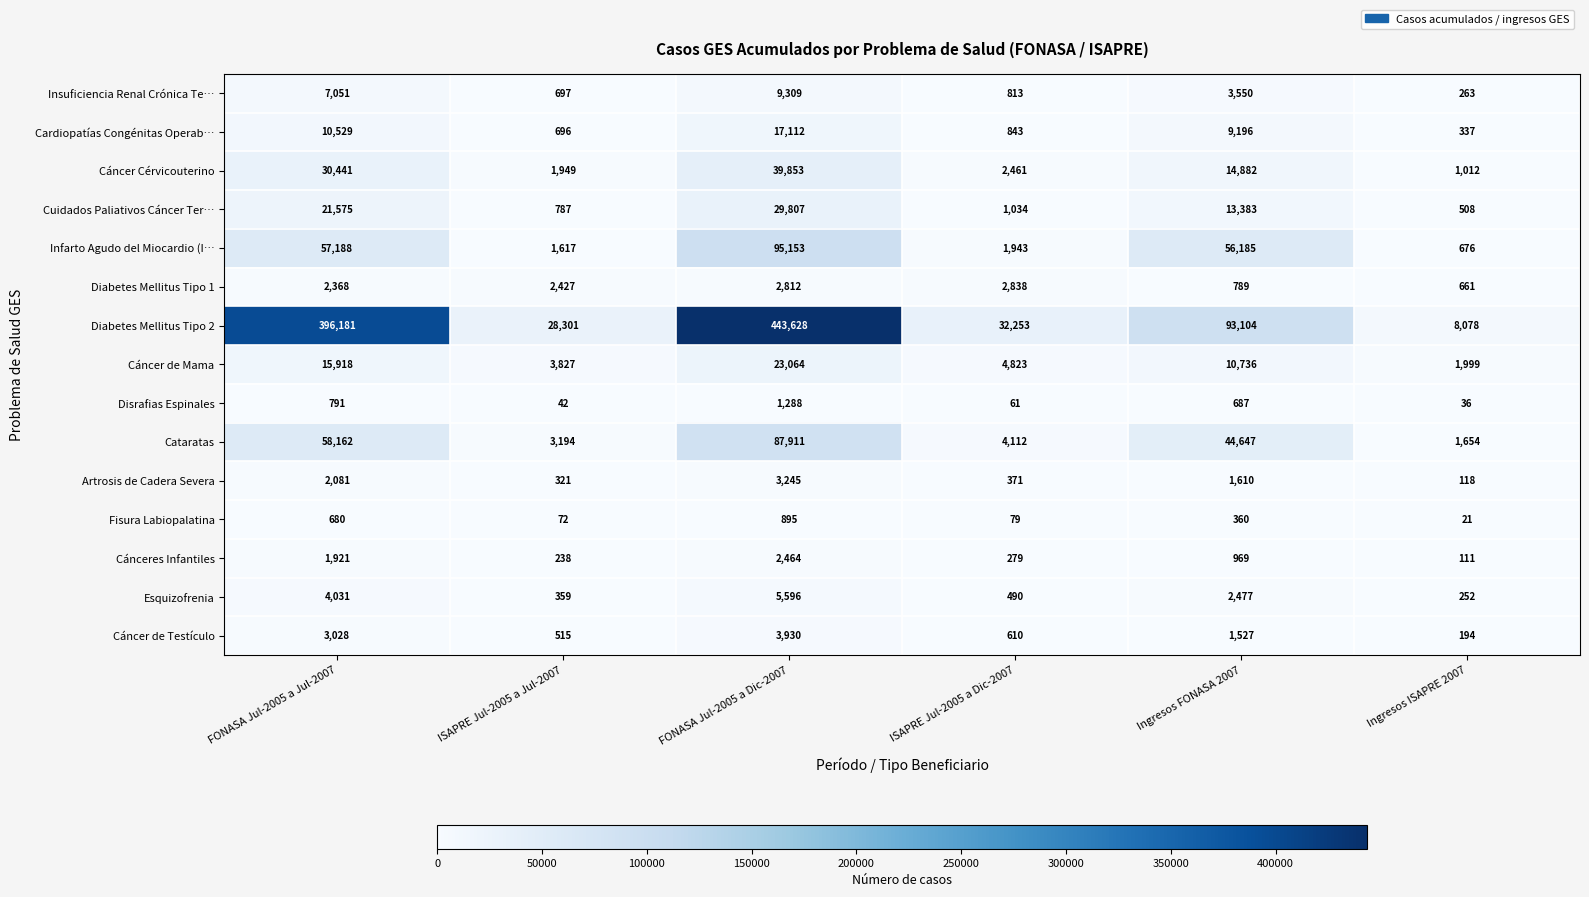

At which category is the sum across all series the highest?

FONASA Jul-2005 a Dic-2007